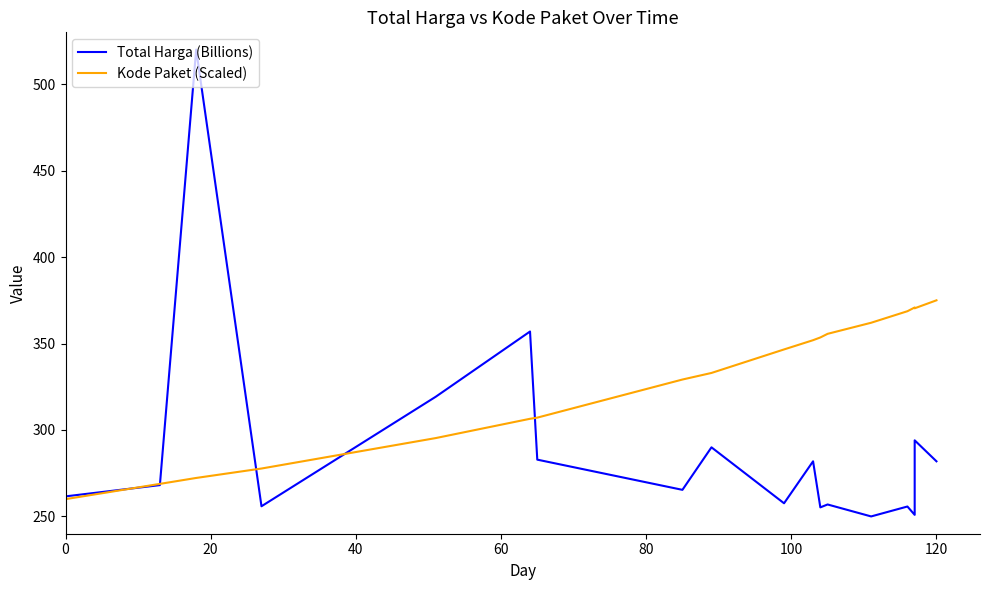

Between which two adjacent categories do Total Harga (Billions) and Kode Paket (Scaled) first intersect?

0 and 20